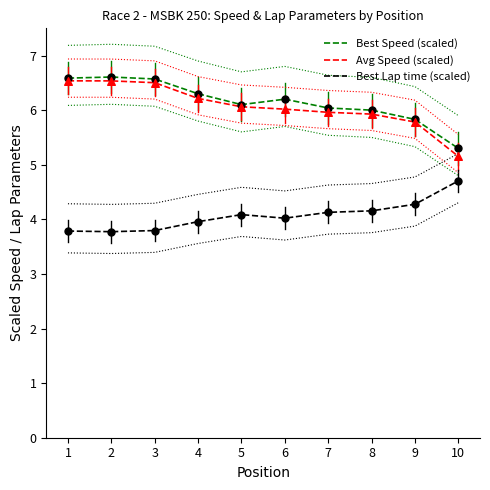

Is the value of Best Speed (scaled) at 6 greater than the value of Avg Speed (scaled) at 5?

Yes